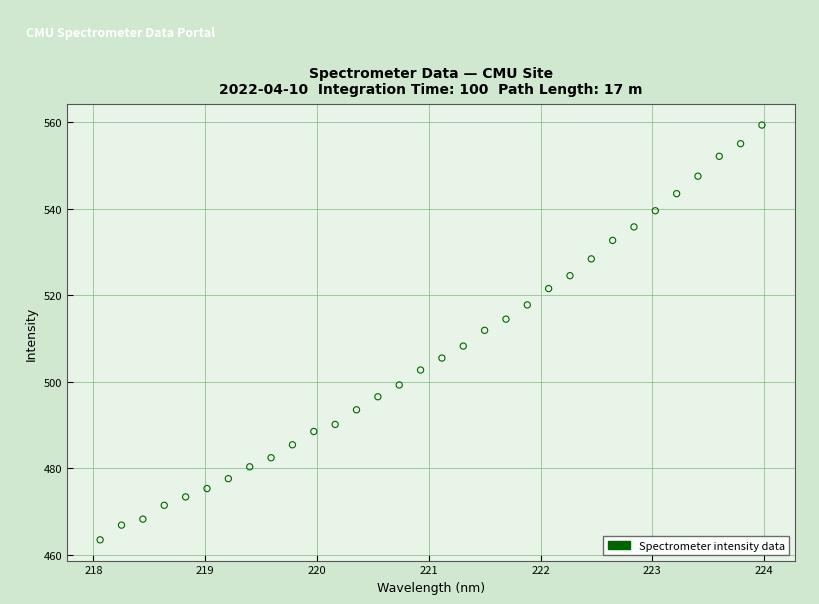

What is the range of Y values (max minus min)?

95.9